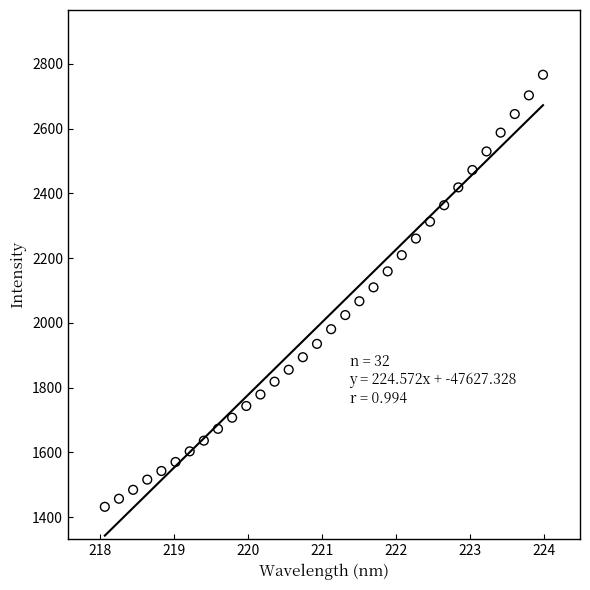

What is the range of X values (max minus min)?

5.9